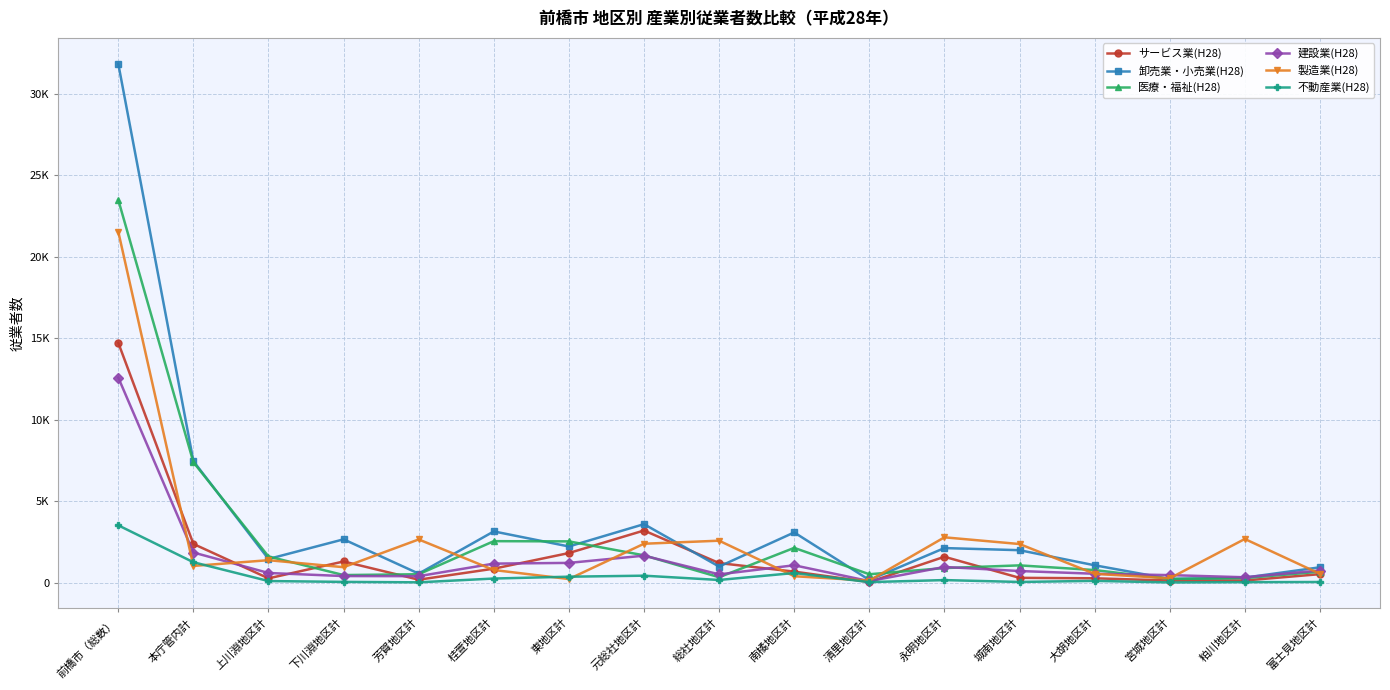

What are all the series names shown in the legend?

サービス業(H28), 卸売業・小売業(H28), 医療・福祉(H28), 建設業(H28), 製造業(H28), 不動産業(H28)